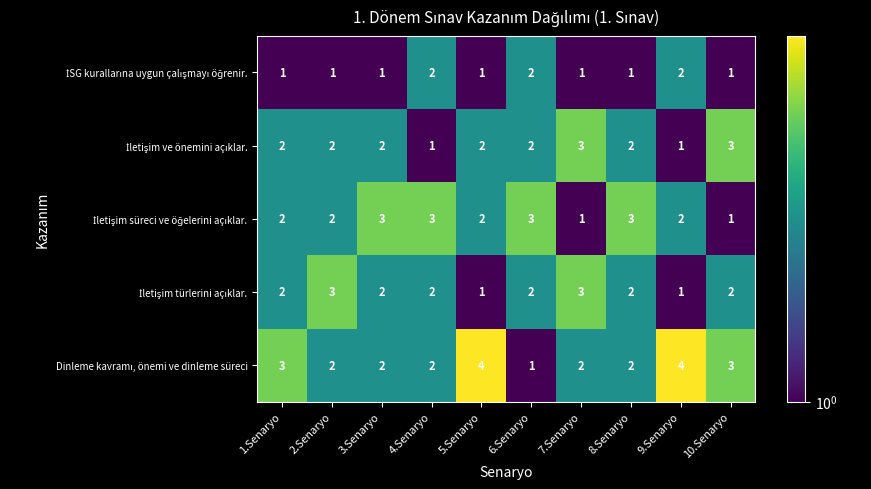

At how many categories does at least one series exceed 2?

10